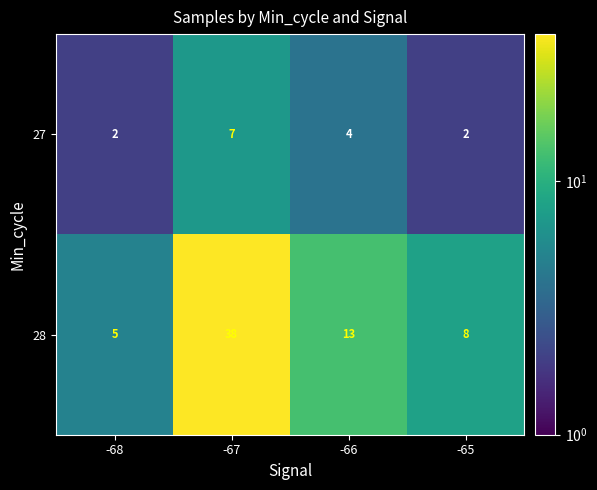

True or false: 28 has a value of 13 at -66.

True